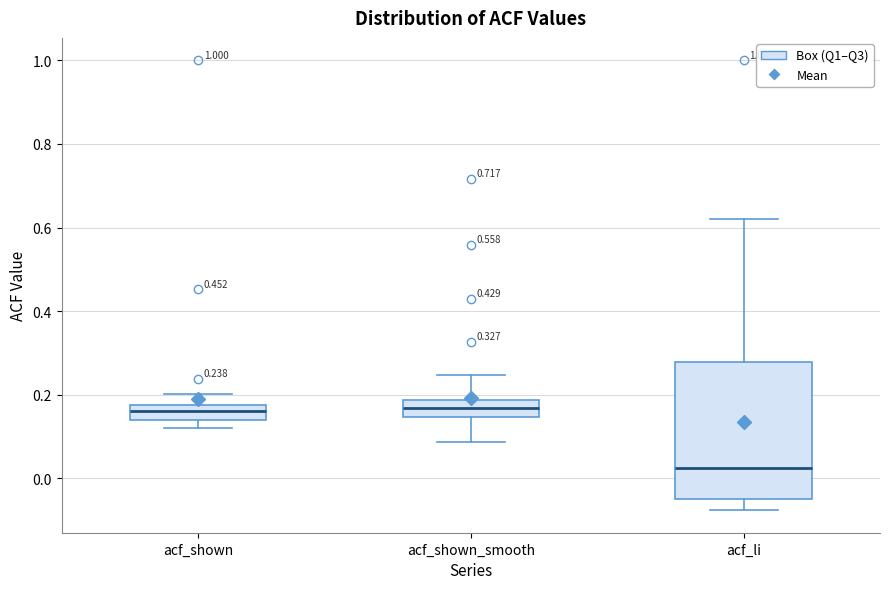

Which box has the lowest median line?

acf_li